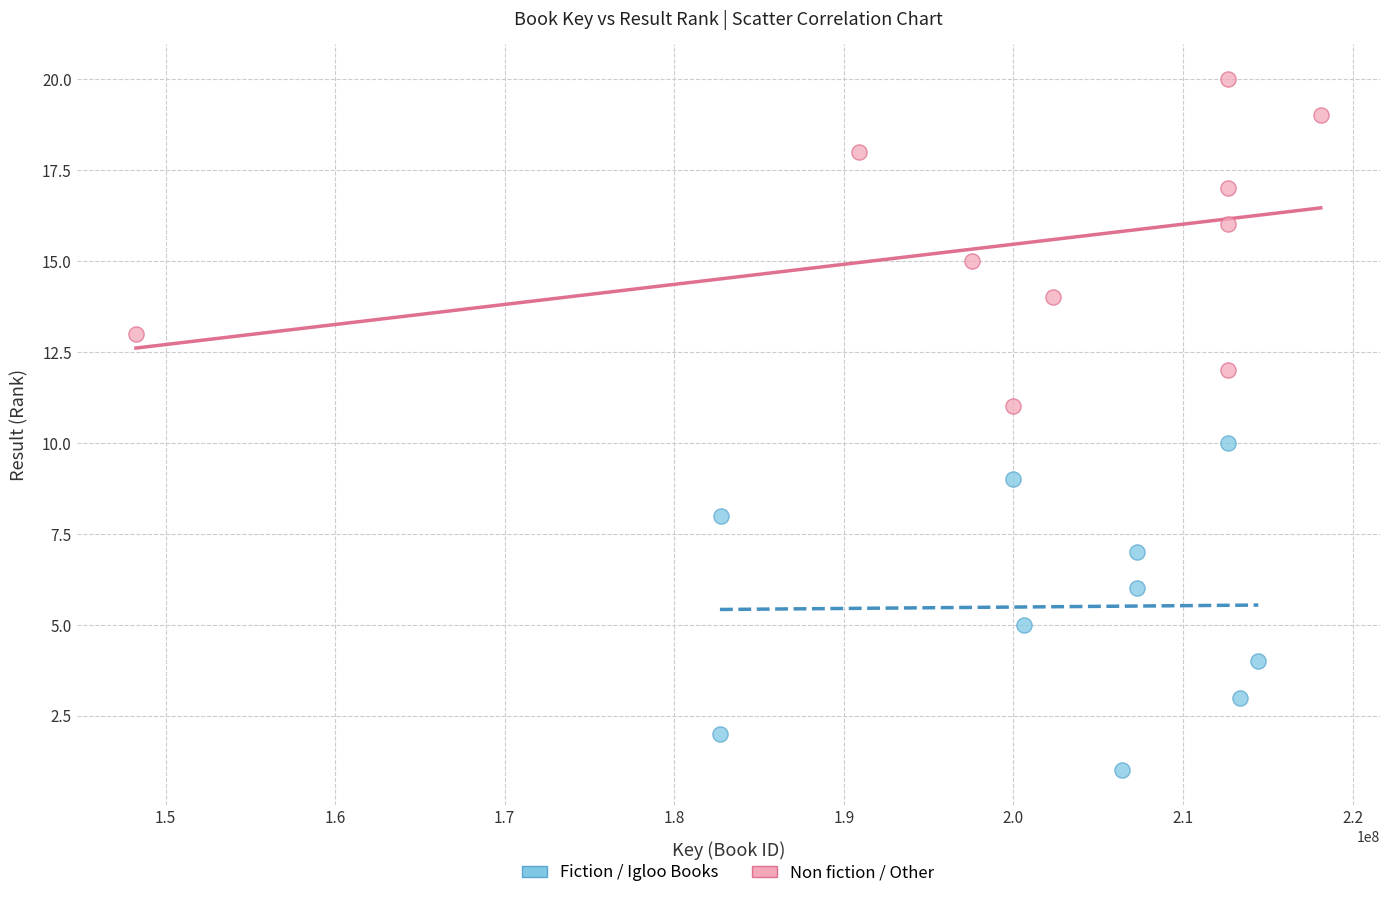

Which series reaches the minimum Y coordinate?

Fiction / Igloo Books